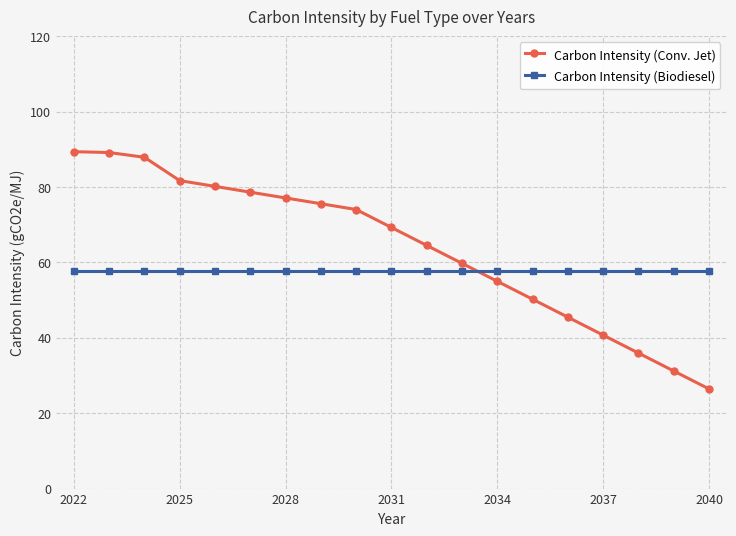

How many data points in Carbon Intensity (Conv. Jet) are less than 69?

9